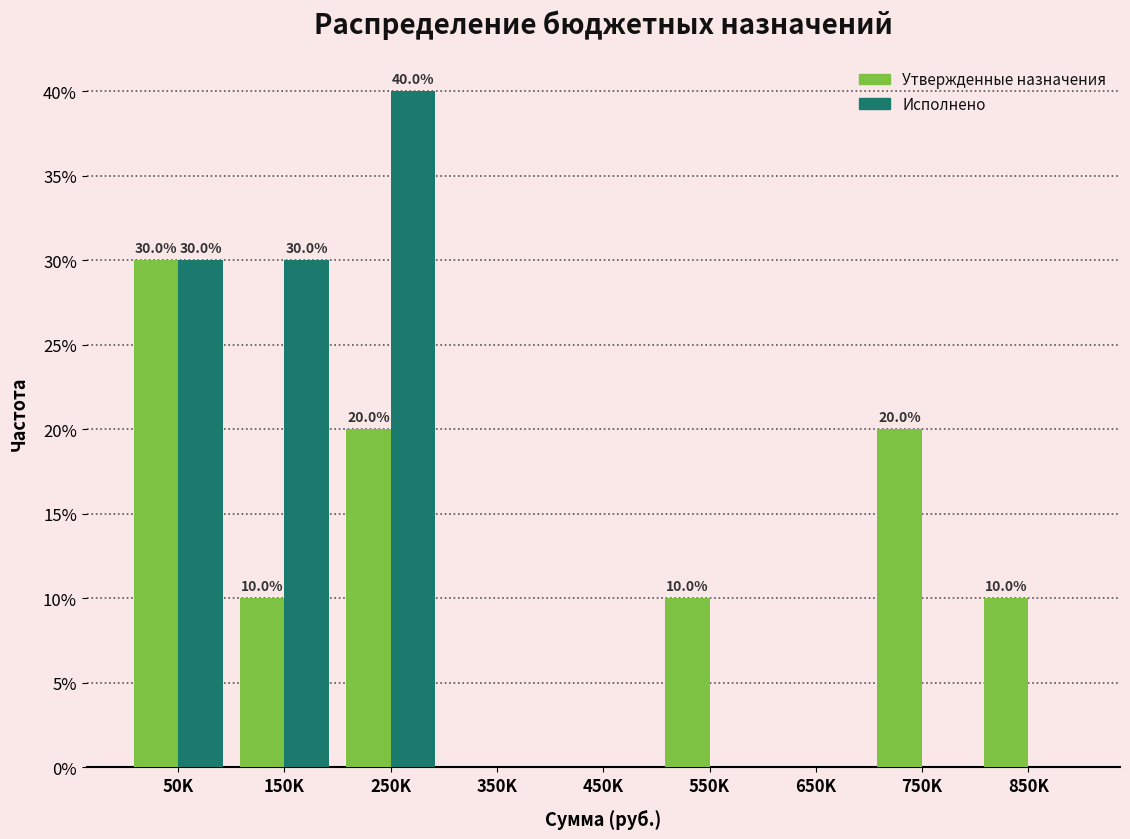

Reading right to left, extract all data points from this chart.

Утвержденные назначения: 850K=10	750K=20	650K=0	550K=10	450K=0	350K=0	250K=20	150K=10	50K=30
Исполнено: 850K=0	750K=0	650K=0	550K=0	450K=0	350K=0	250K=40	150K=30	50K=30